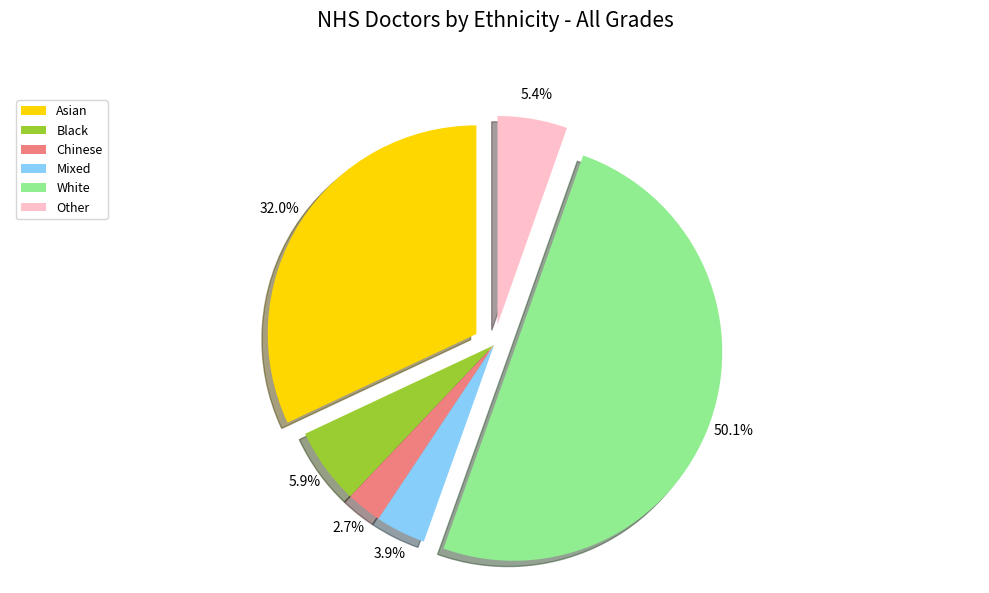

Rank the categories by value from highest to lowest.

White, Asian, Black, Other, Mixed, Chinese